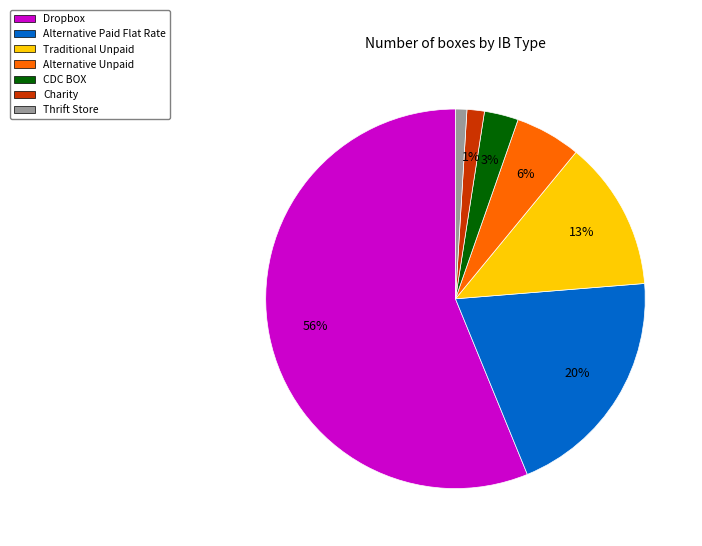

The Dropbox slice represents 64% of the pie. True or false?

False